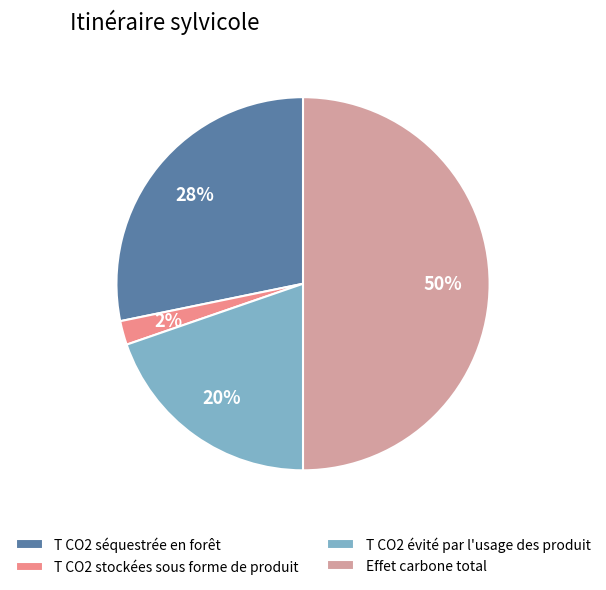

How many segments does this pie chart have?

4